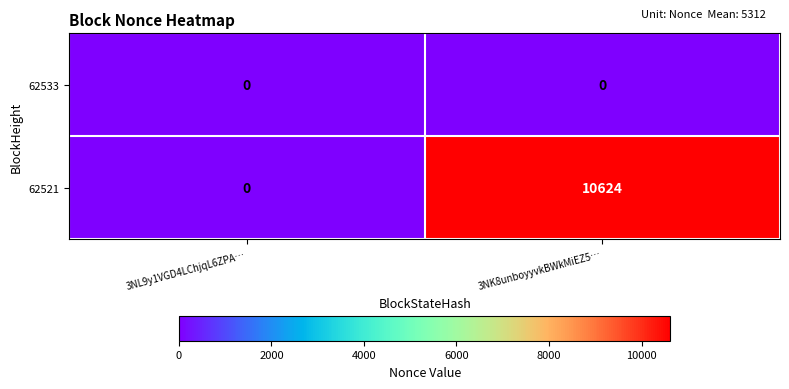

Reading right to left, list all the values displayed in this chart.

62533: 3NK8unboyyvkBWkMiEZ5…=0	3NL9y1VGD4LChjqL6ZPA…=0
62521: 3NK8unboyyvkBWkMiEZ5…=10624	3NL9y1VGD4LChjqL6ZPA…=0